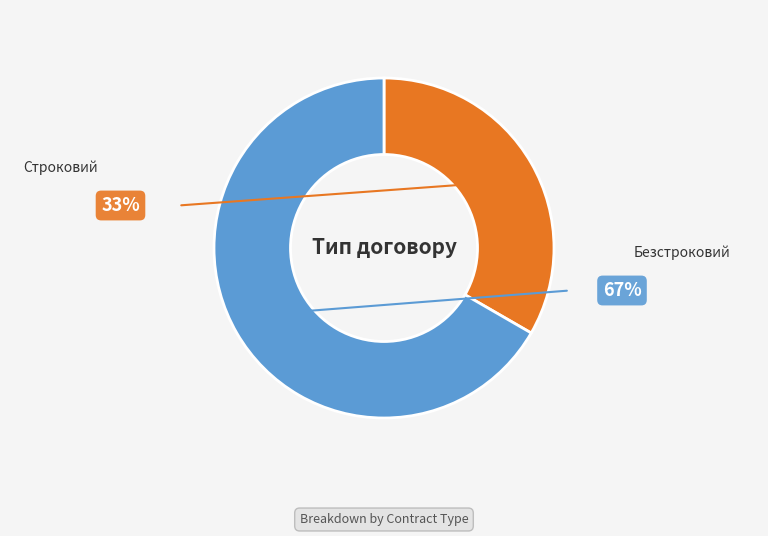

To the nearest percent, what is the combined percentage of Строковий and Безстроковий?

100%